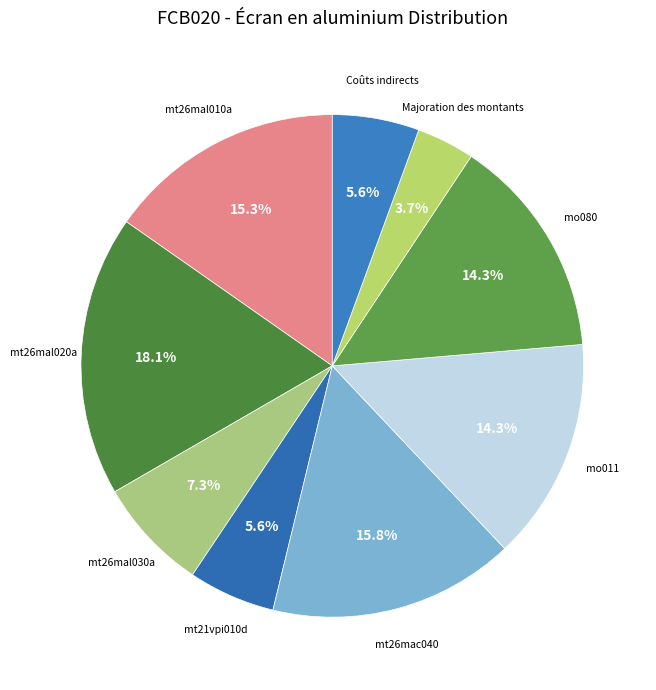

How many segments does this pie chart have?

9